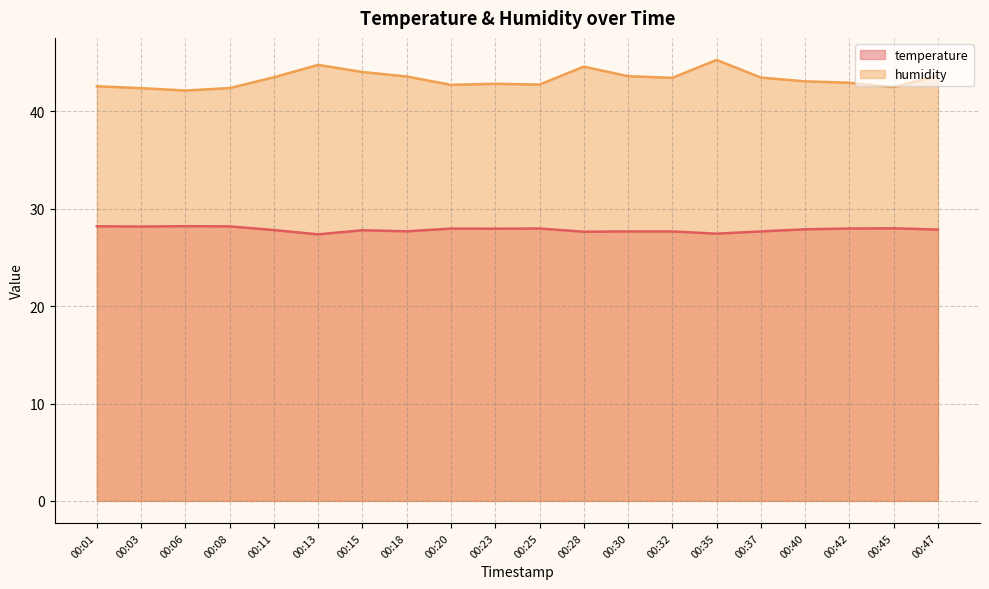

True or false: temperature and humidity intersect in this chart.

False